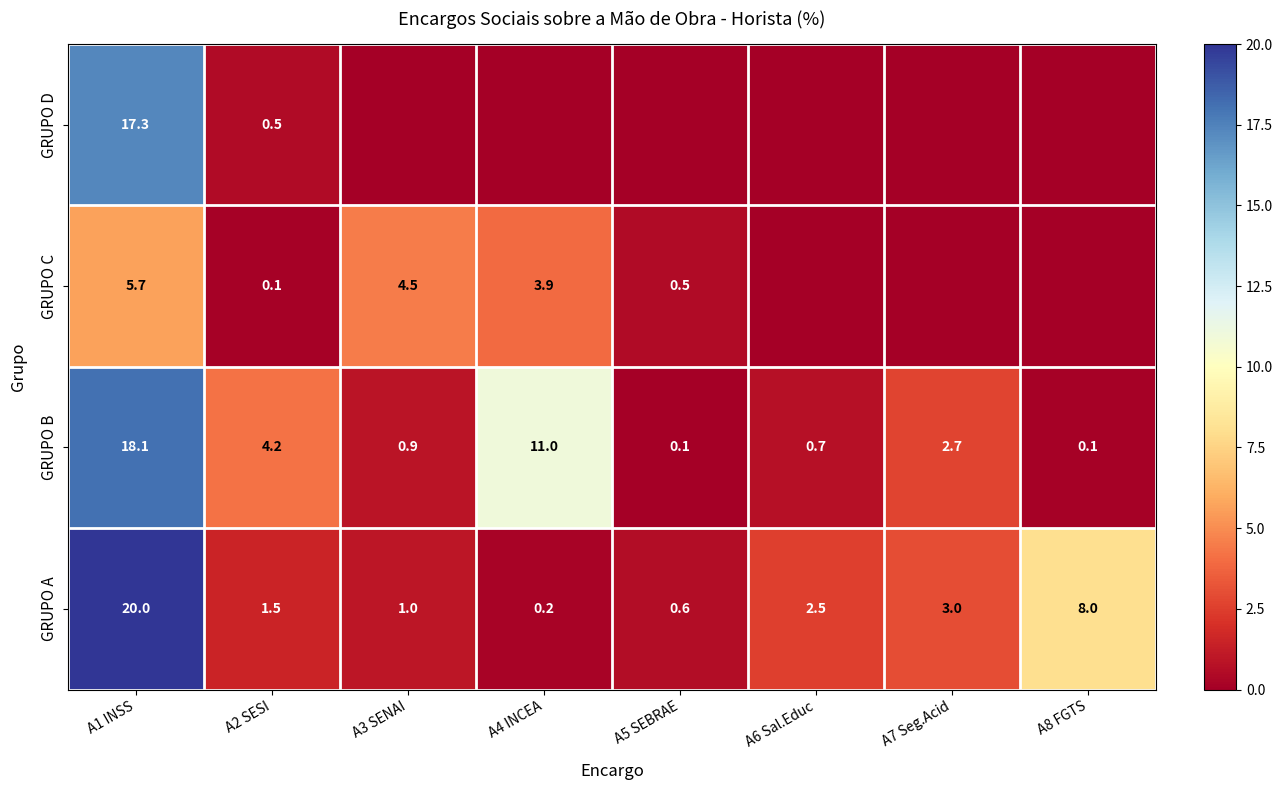

Where is GRUPO B nearest to the value 9?

A4 INCEA